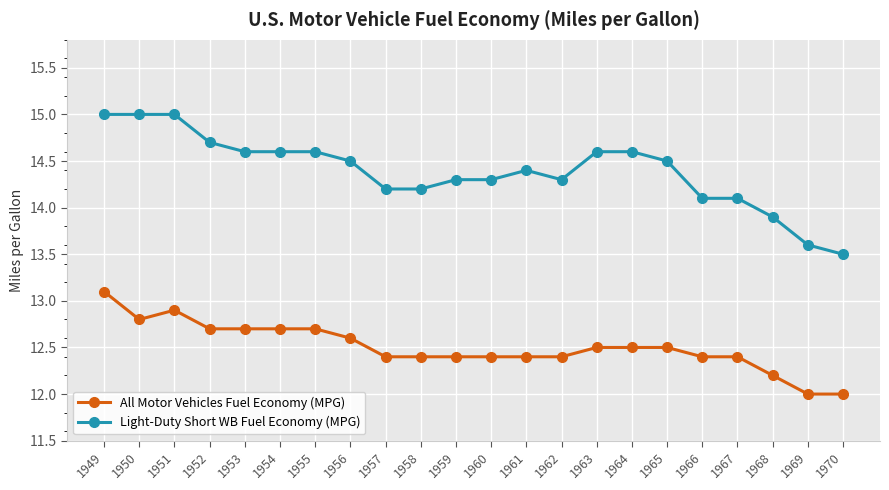

True or false: Light-Duty Short WB Fuel Economy (MPG) and All Motor Vehicles Fuel Economy (MPG) intersect in this chart.

False